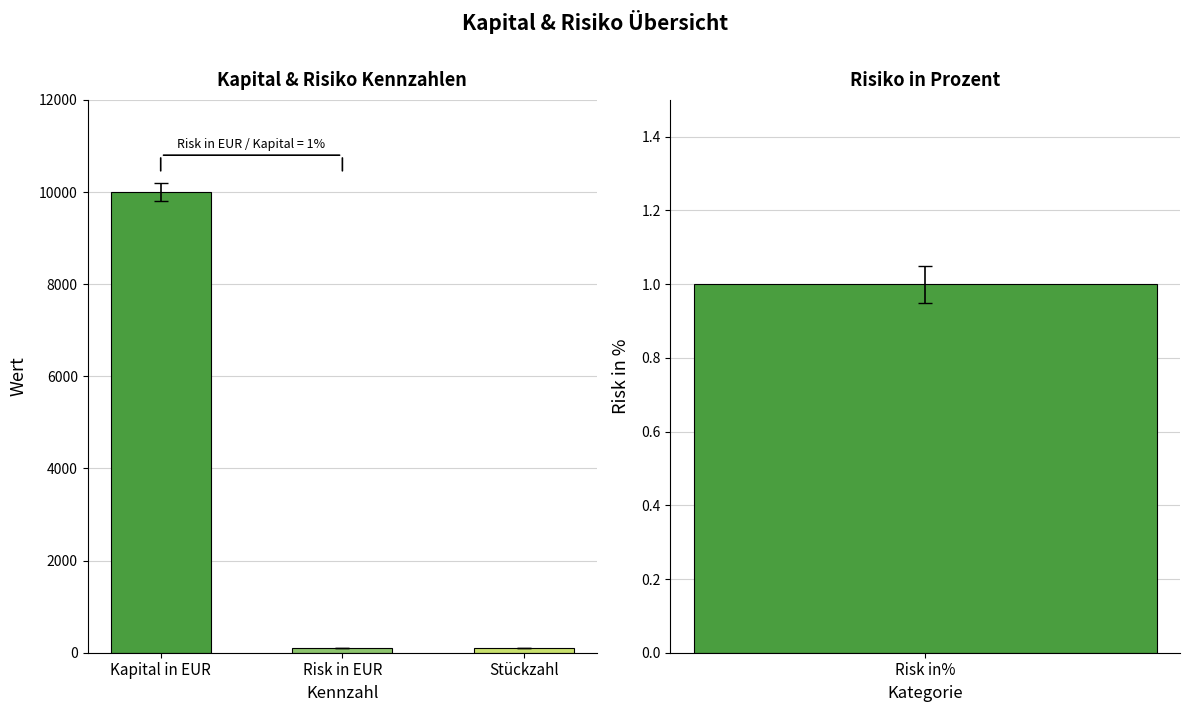

List the labels in order of value, largest first.

Kapital in EUR, Risk in EUR, Stückzahl